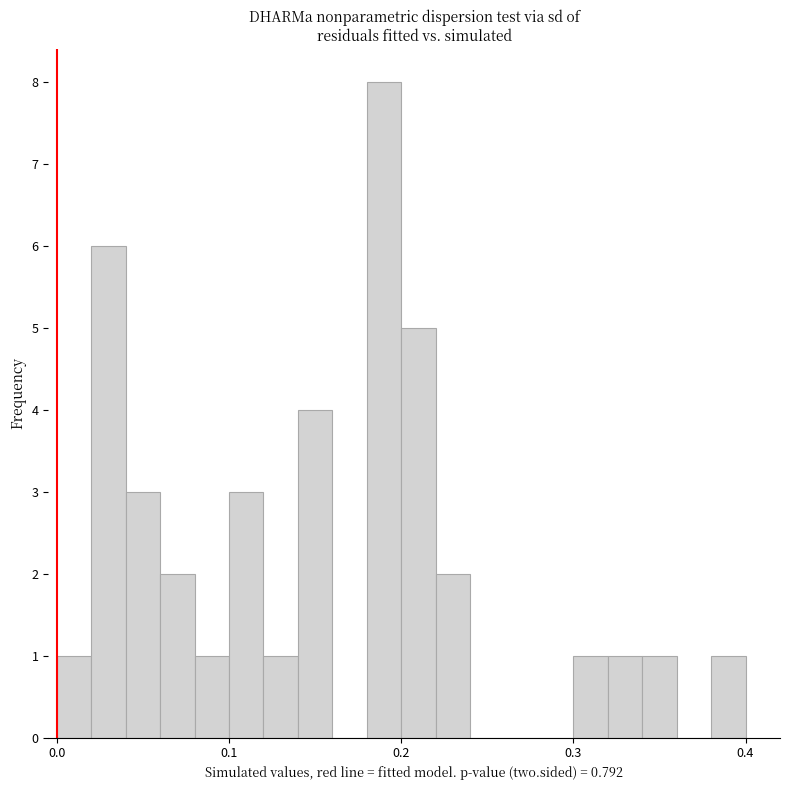

Read against the x-axis, roughly where is the centre of the tallest bar?

0.19